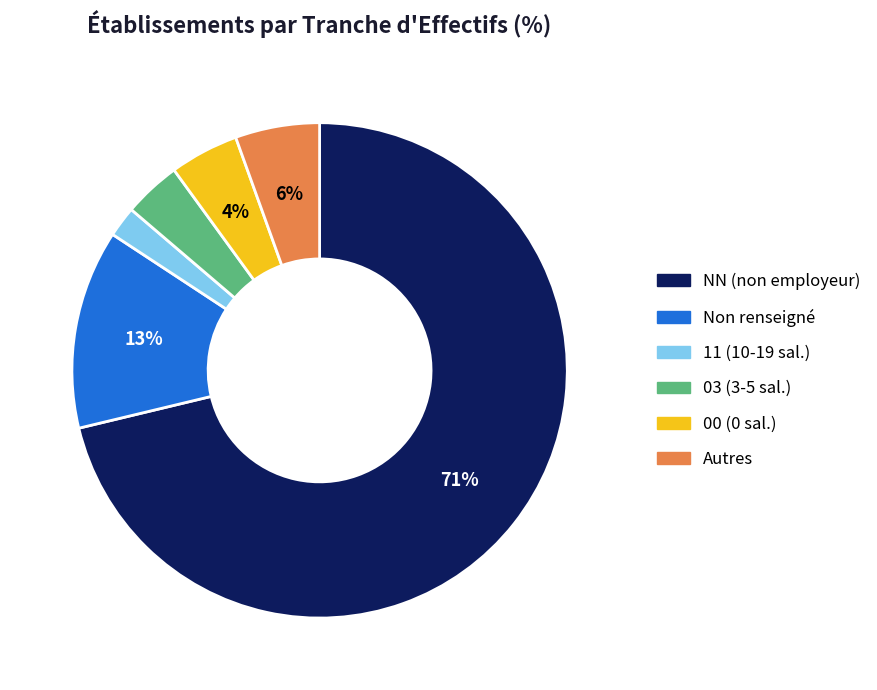

Which slice represents more than half of the pie?

NN (non employeur)